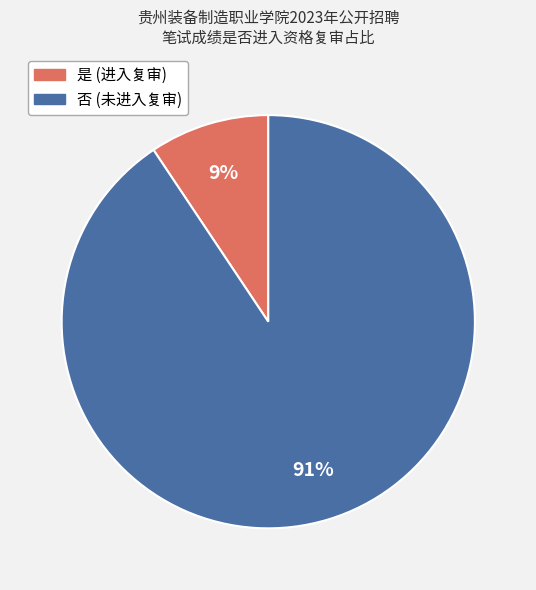

Rank the categories by value from lowest to highest.

是, 否